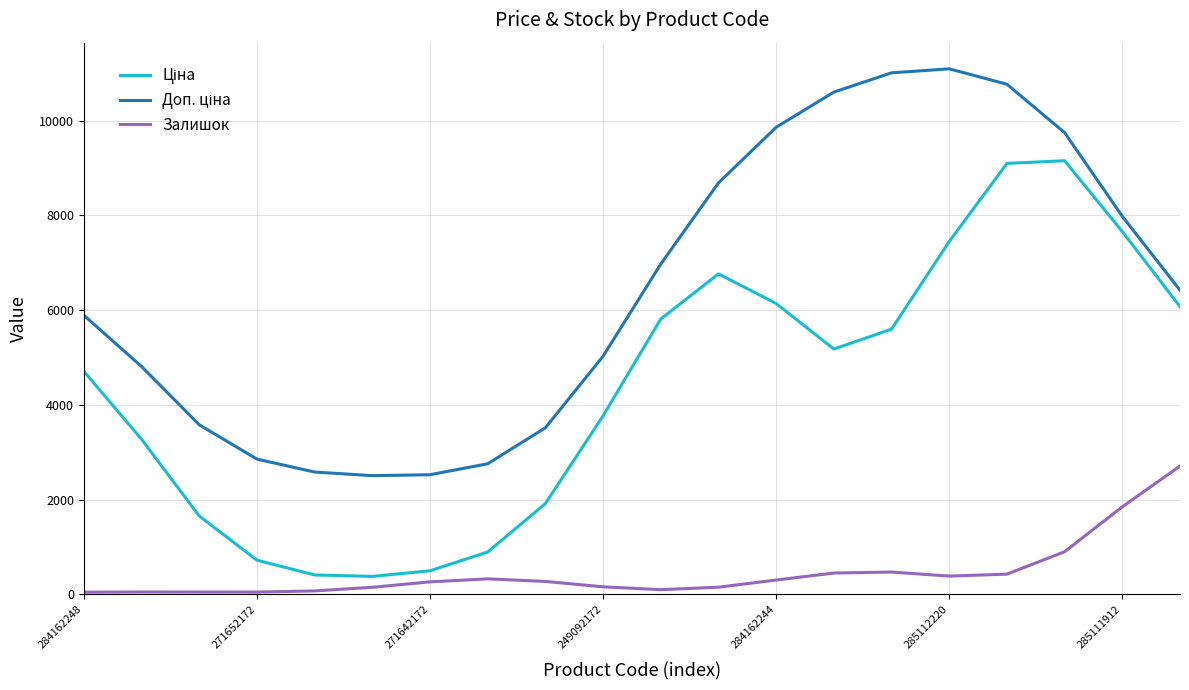

How many lines are shown in the chart?

3